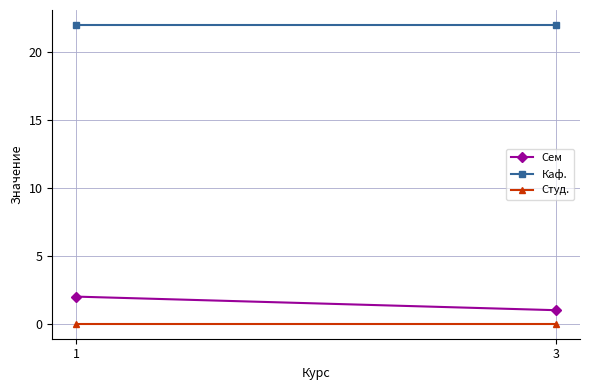

At which category does the chart reach its minimum across all series?

1